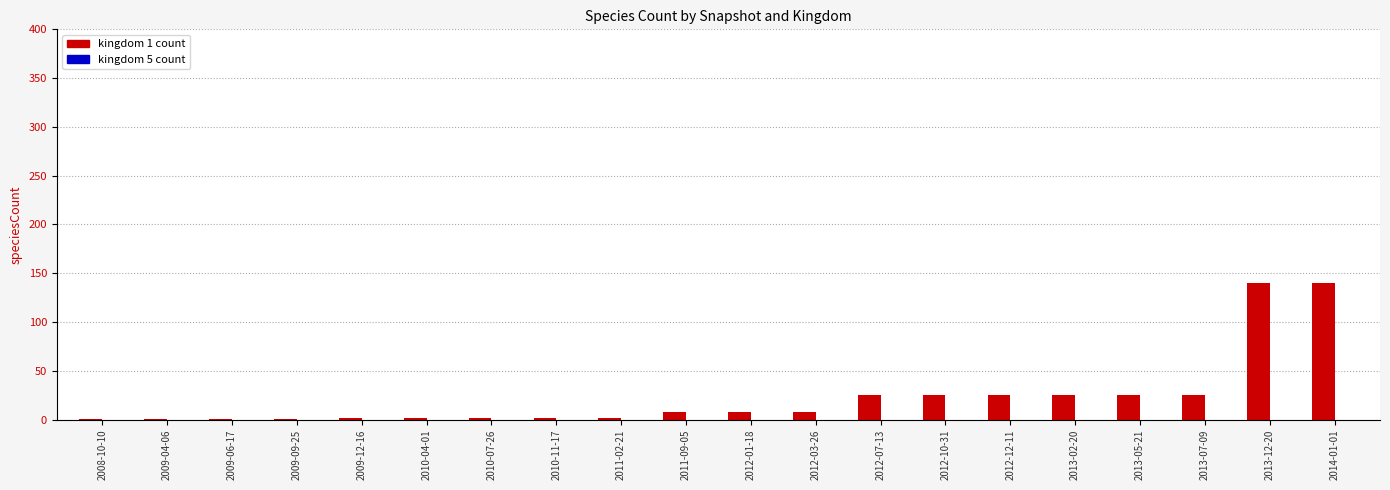

What is the sum of all values?

468